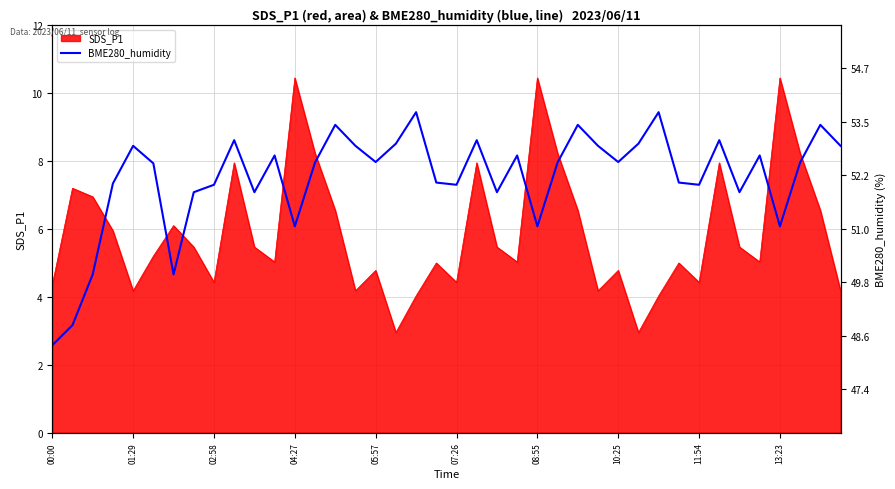

Count the number of categories in the chart.

40